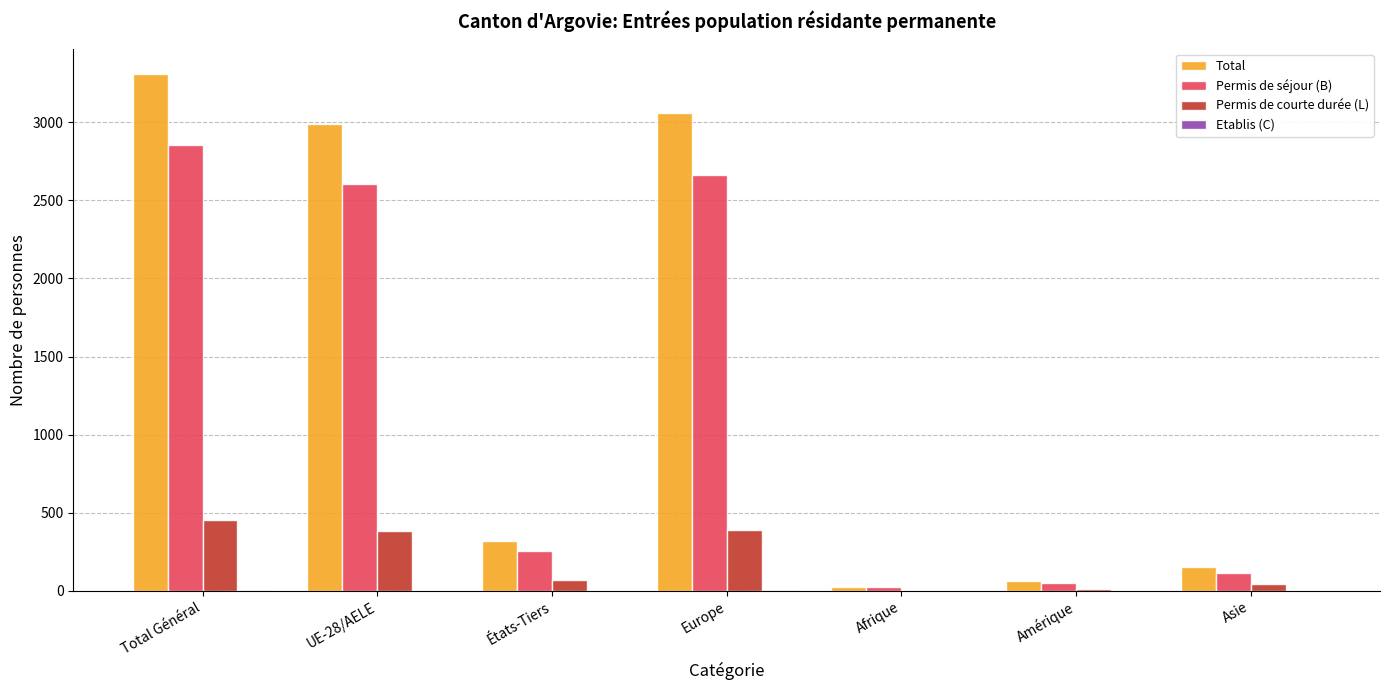

What is the difference between the Permis de séjour (B) values at États-Tiers and Total Général?

2602